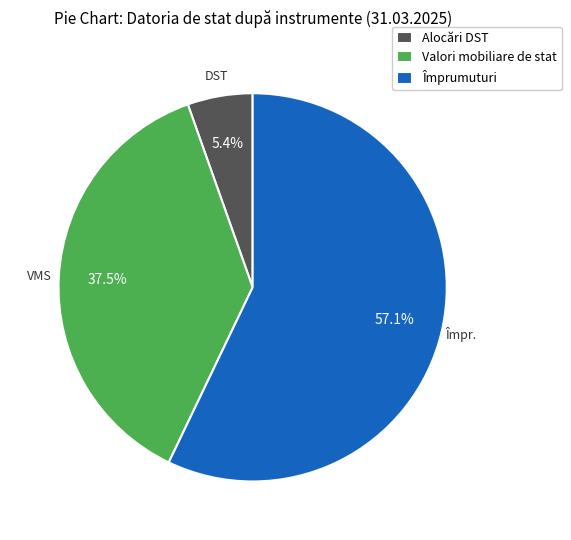

Does Împrumuturi represent more than half of the total?

Yes